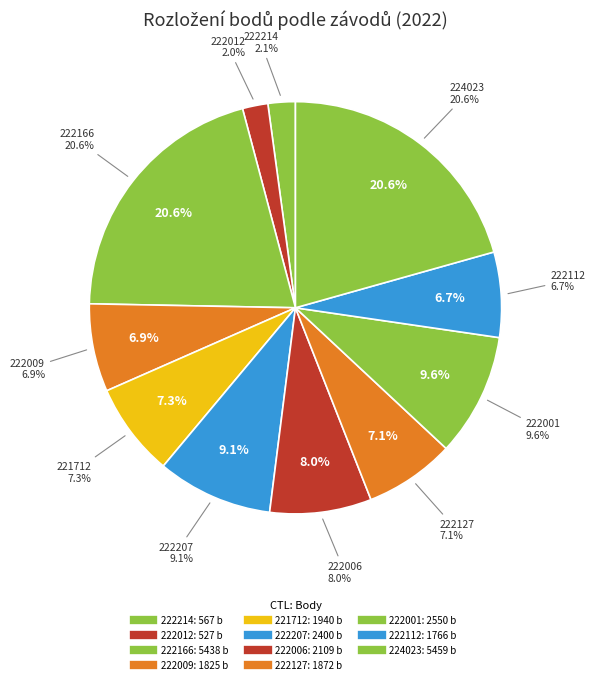

To the nearest percent, what portion does 222001 represent?

10%